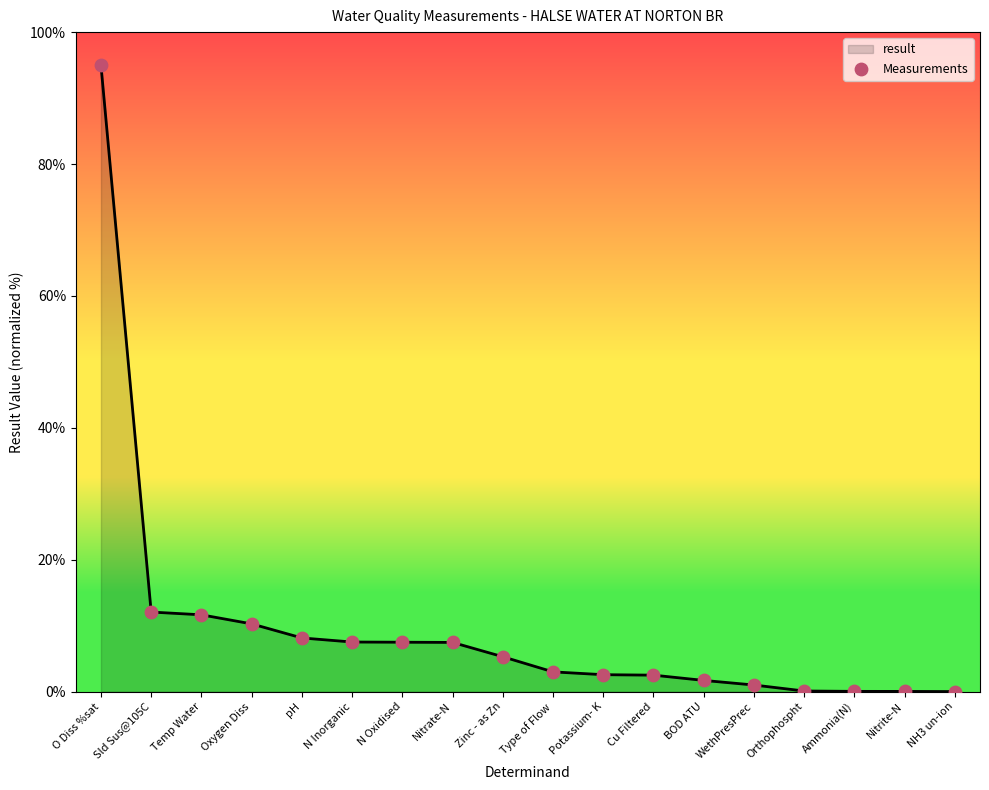

Between Nitrate-N and Temp Water, which is larger?

Temp Water